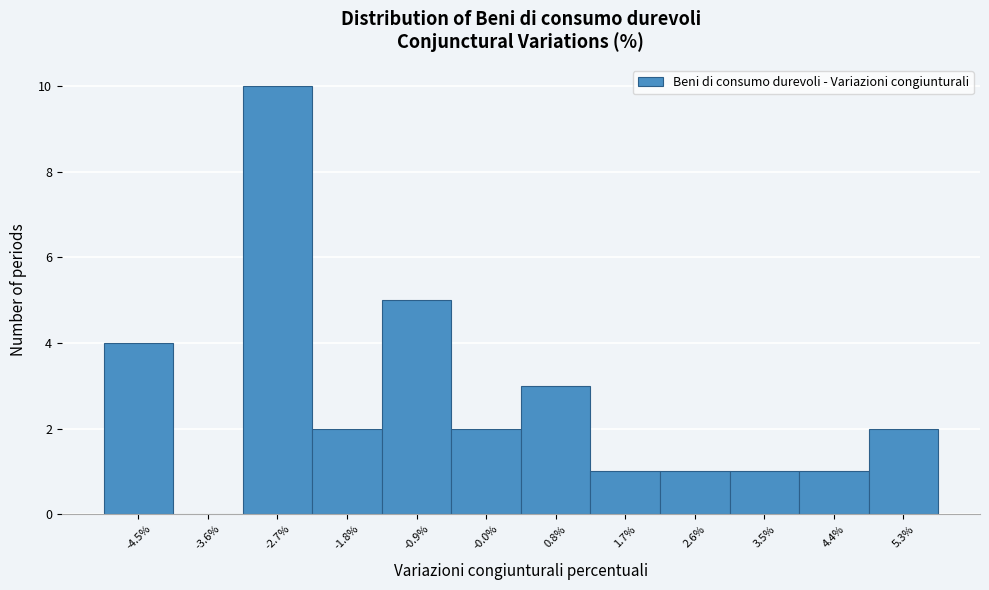

Reading left to right, transcribe this chart: for each bar, give the range it covers on the x-axis and its height. Neither the bar edges nor the heights are printed on the chart, so give them approximately, as read against the axes.

-4.9 to -4.0: 4
-4.0 to -3.1: 0
-3.1 to -2.2: 10
-2.2 to -1.4: 2
-1.4 to -0.5: 5
-0.5 to 0.4: 2
0.4 to 1.3: 3
1.3 to 2.2: 1
2.2 to 3.1: 1
3.1 to 3.9: 1
3.9 to 4.8: 1
4.8 to 5.7: 2